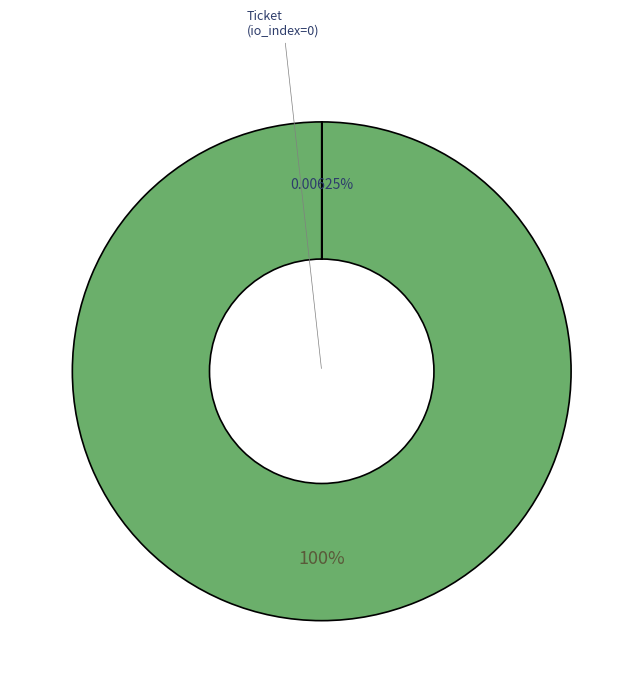

Is there a majority slice in this chart?

Yes